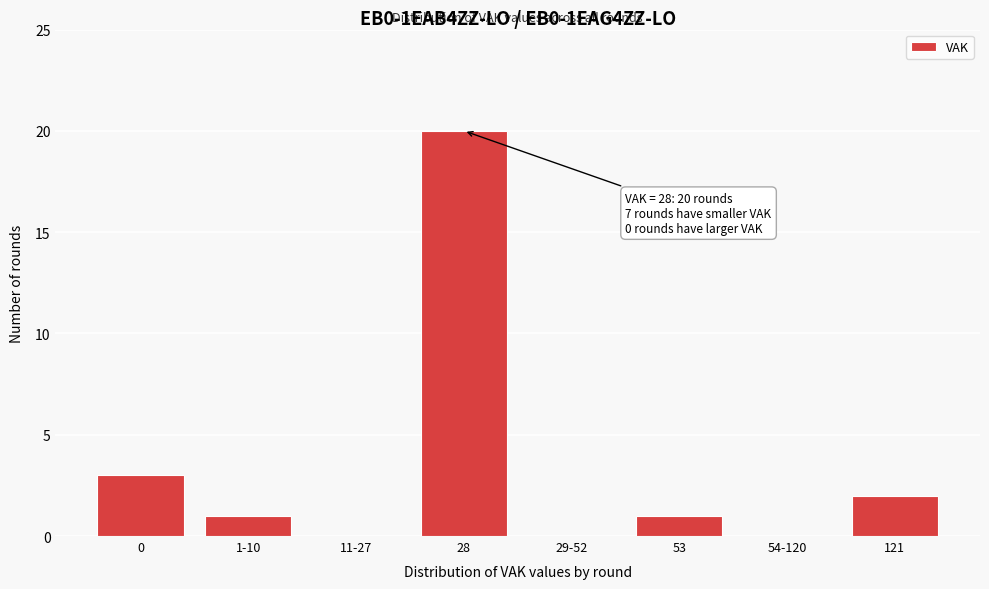

Reading left to right, transcribe all the data shown in this chart.

0=3	1-10=1	11-27=0	28=20	29-52=0	53=1	54-120=0	121=2